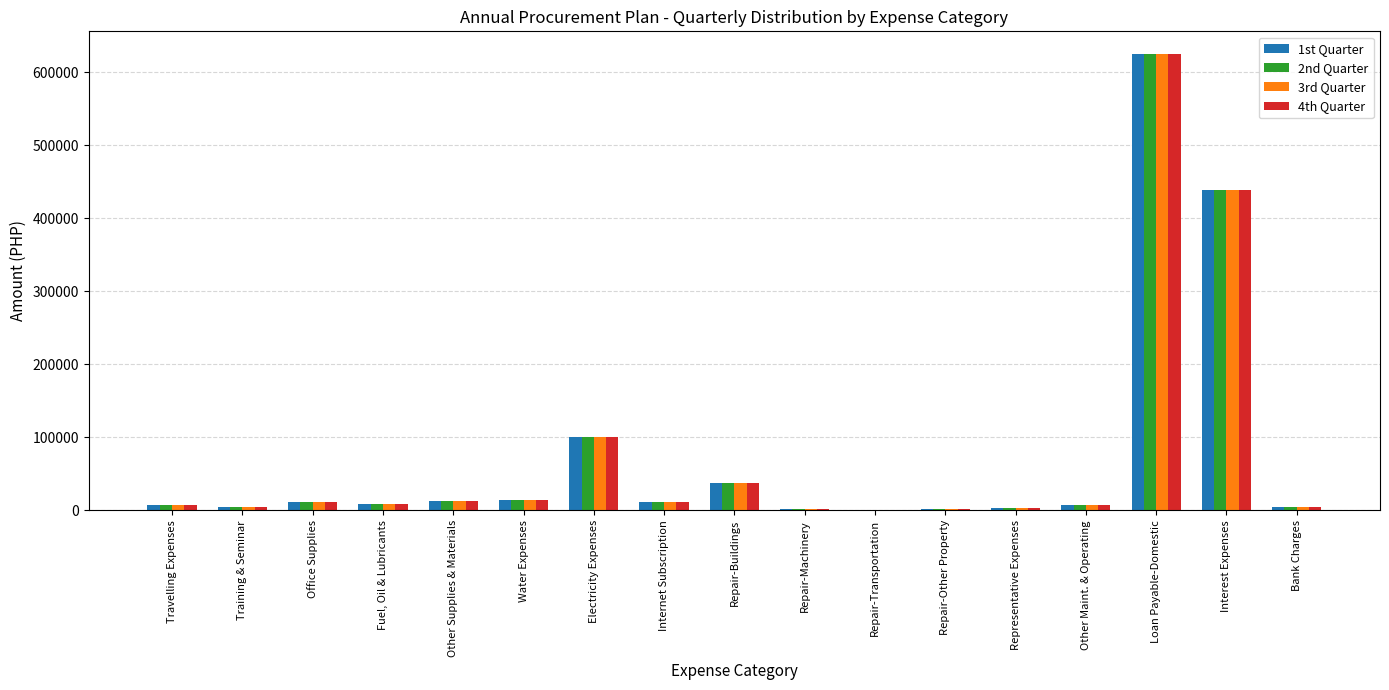

Are the bars horizontal?

No